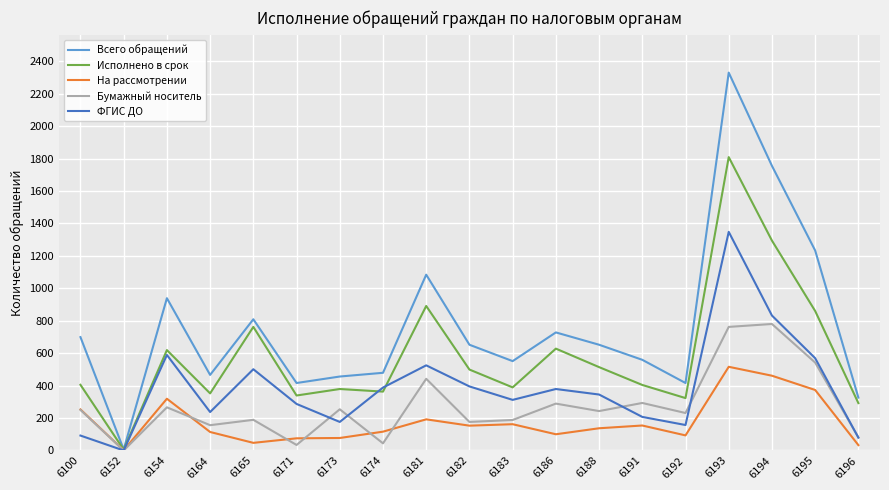

List the series in order of their peak value, highest first.

Всего обращений, Исполнено в срок, ФГИС ДО, Бумажный носитель, На рассмотрении